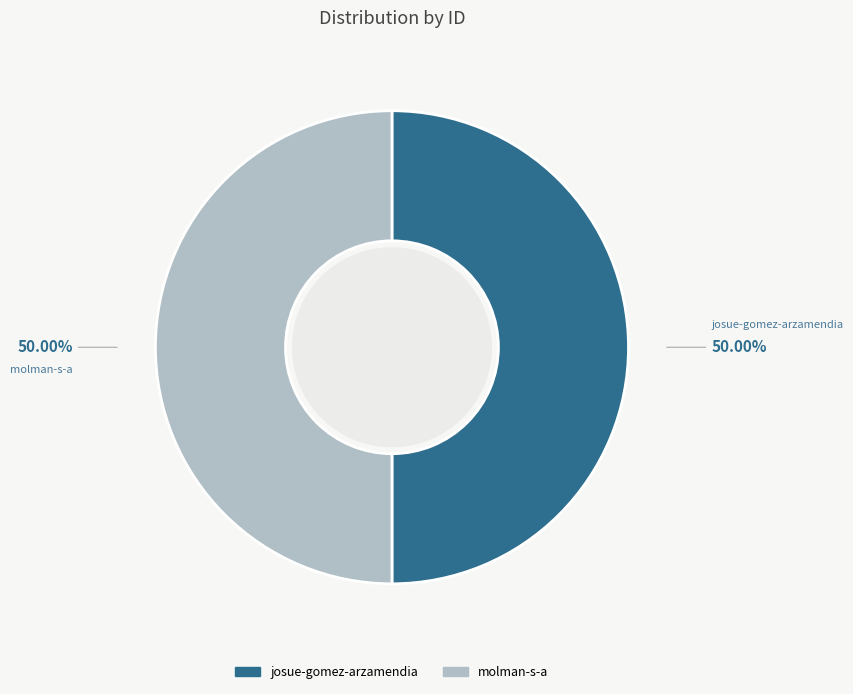

The molman-s-a slice represents 50% of the pie. True or false?

True